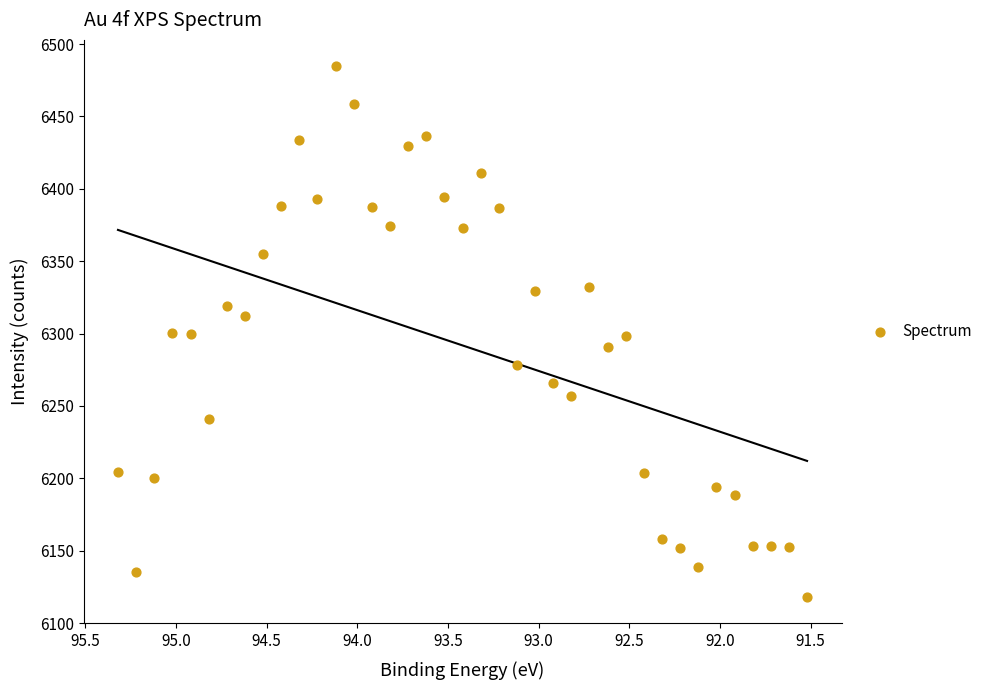

What is the range of Y values (max minus min)?

366.5